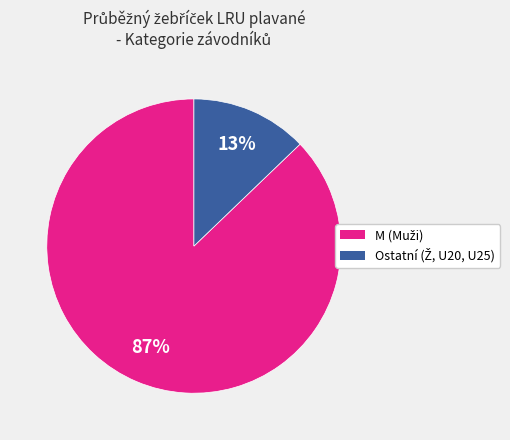

Is there a majority slice in this chart?

Yes